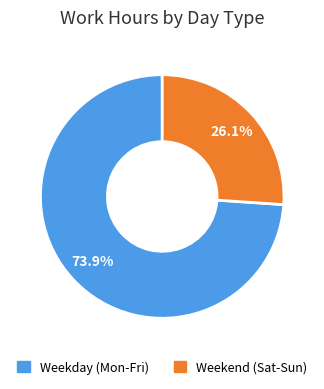

Is there any slice that represents more than half of the pie?

Yes